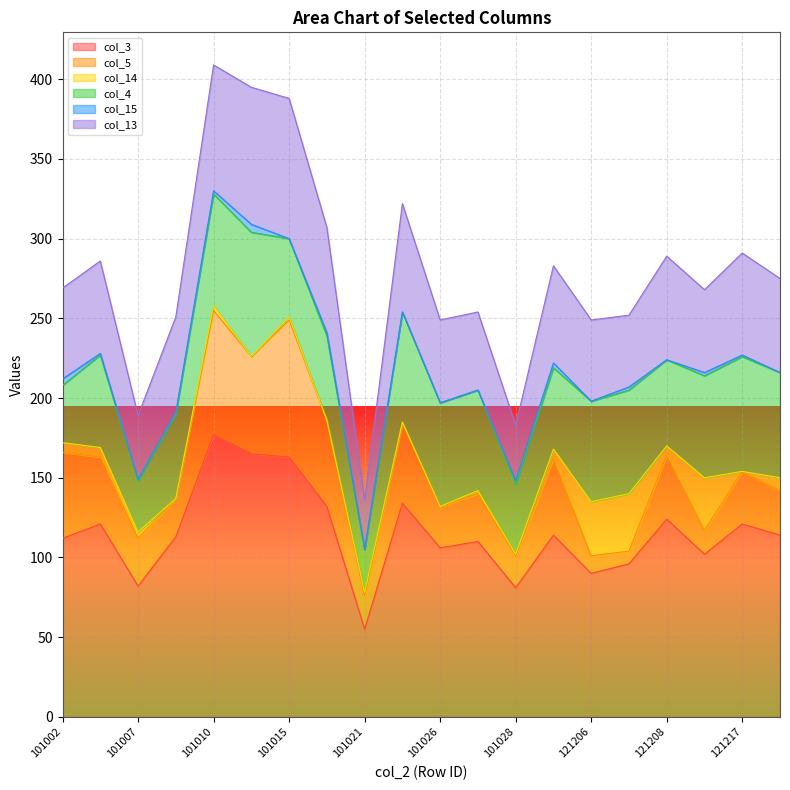

What is the value of the col_4 point at the 2nd from the left?

58